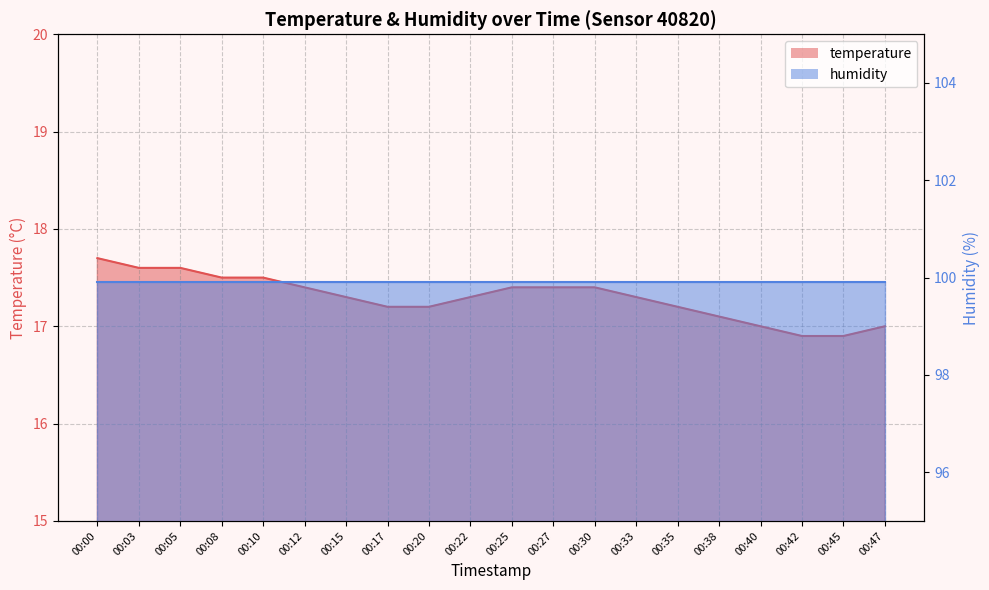

What is the value of the 10th point from the left?

17.3